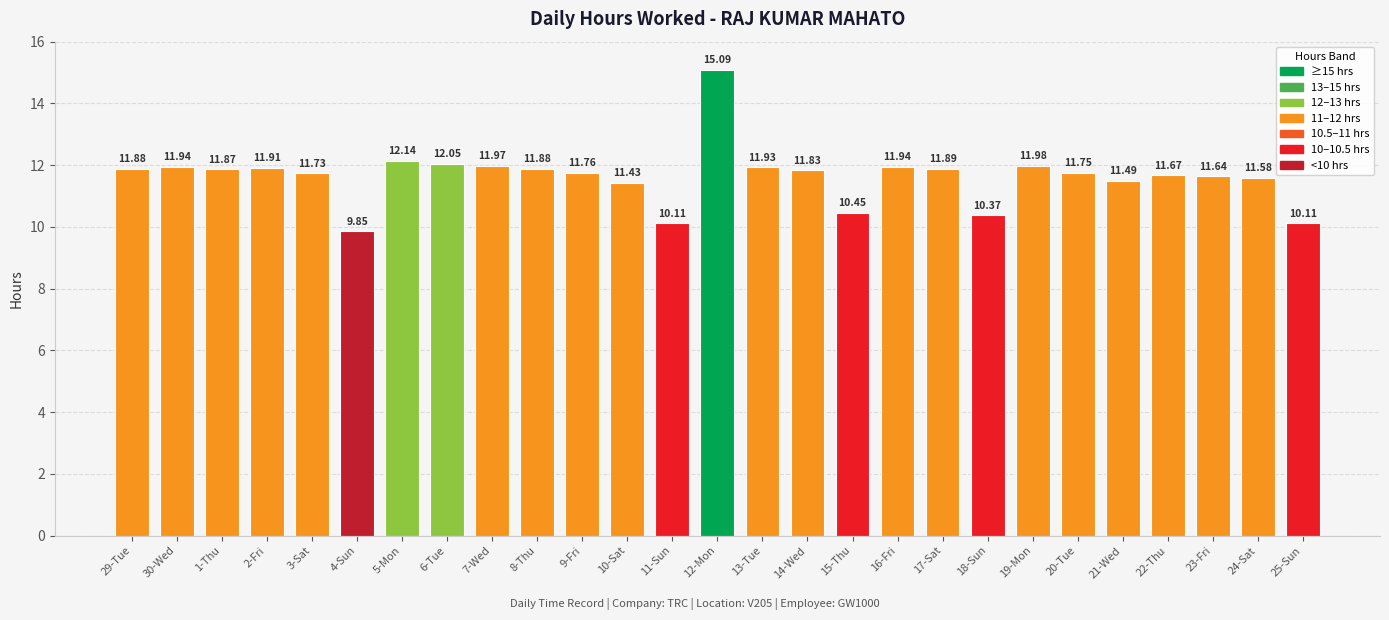

Between 9-Fri and 21-Wed, which is larger?

9-Fri